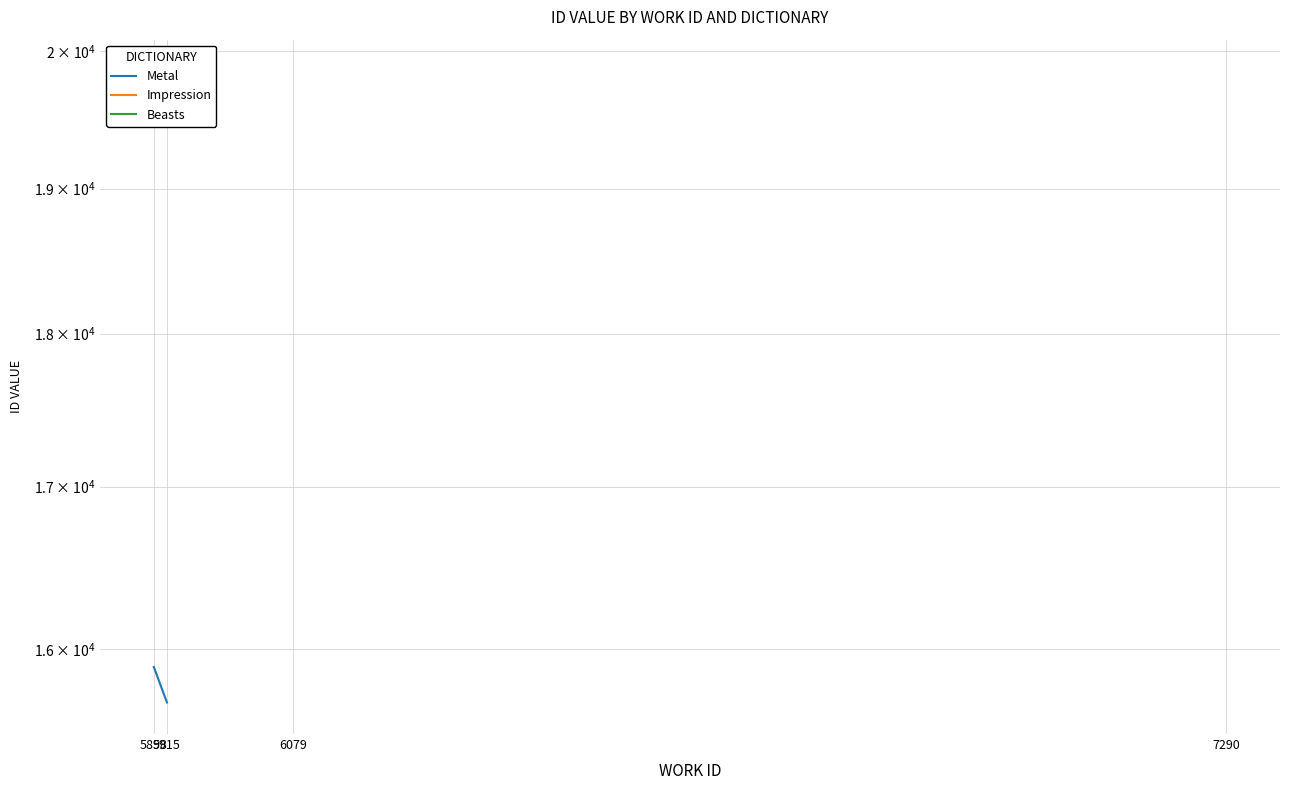

Reading left to right, list all the values displayed in this chart.

15893.2	15684.0